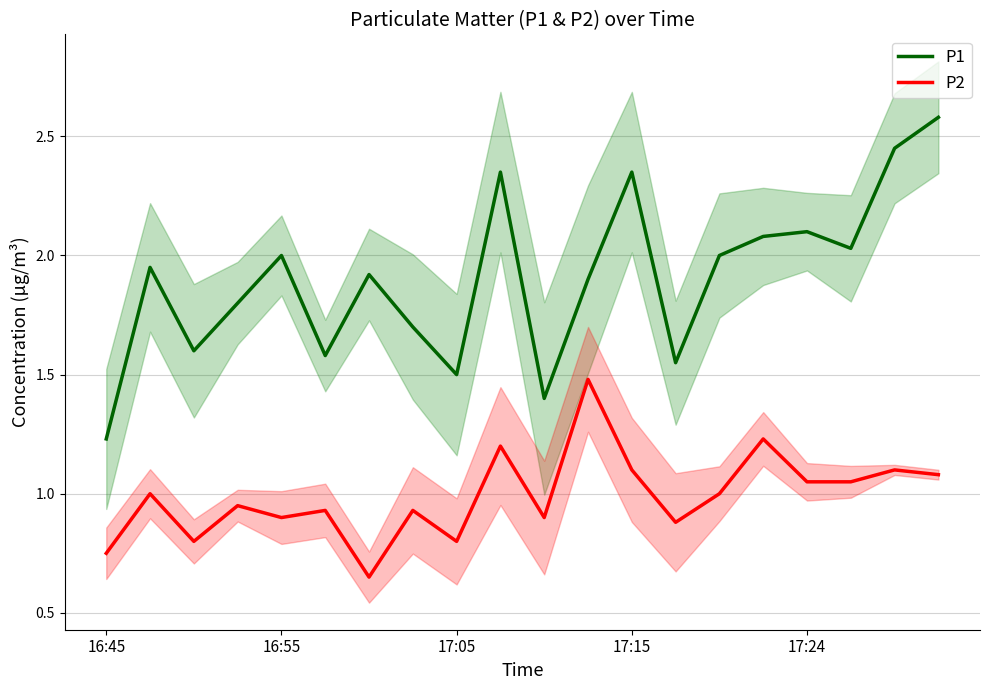

What is the total value across all series at 17?

3.1